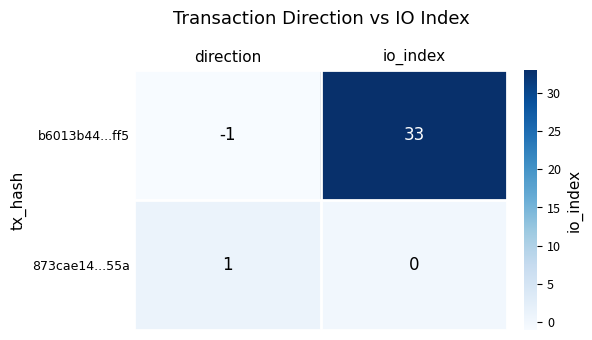

How many categories are shown in the chart?

2